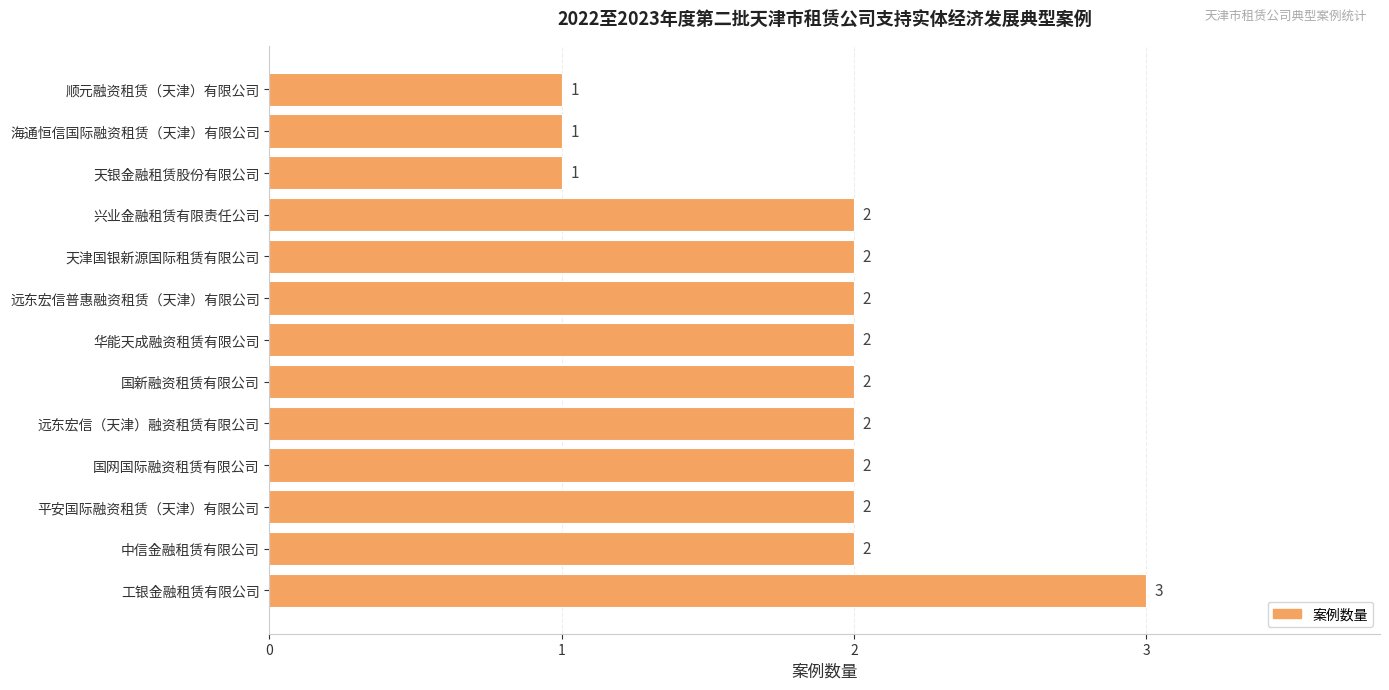

Reading bottom to top, extract all data points from this chart.

工银金融租赁有限公司=3	中信金融租赁有限公司=2	平安国际融资租赁（天津）有限公司=2	国网国际融资租赁有限公司=2	远东宏信（天津）融资租赁有限公司=2	国新融资租赁有限公司=2	华能天成融资租赁有限公司=2	远东宏信普惠融资租赁（天津）有限公司=2	天津国银新源国际租赁有限公司=2	兴业金融租赁有限责任公司=2	天银金融租赁股份有限公司=1	海通恒信国际融资租赁（天津）有限公司=1	顺元融资租赁（天津）有限公司=1